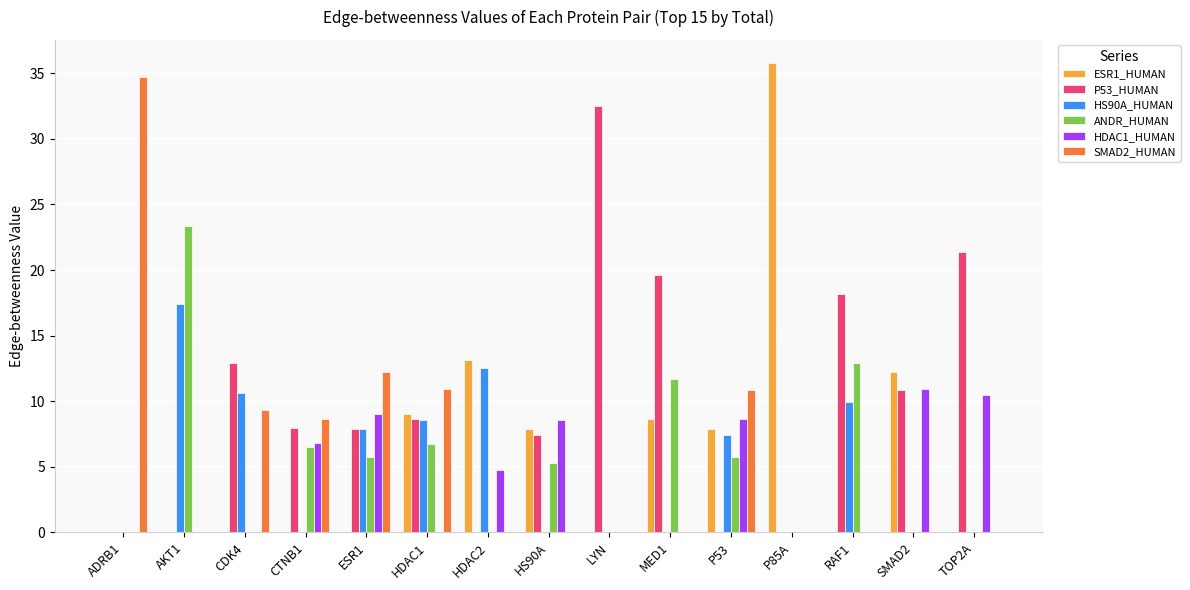

What is the sum of the ESR1_HUMAN values at HS90A and RAF1?

7.9